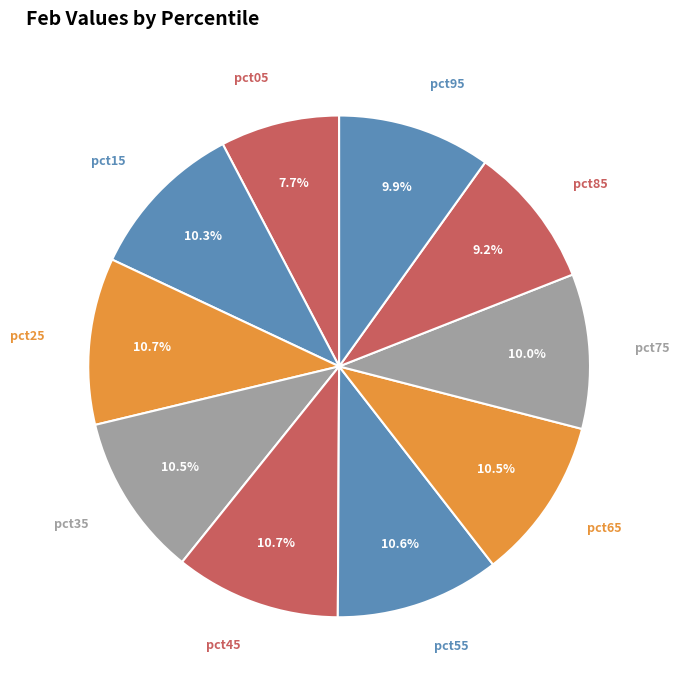

Count the number of slices in the pie.

10